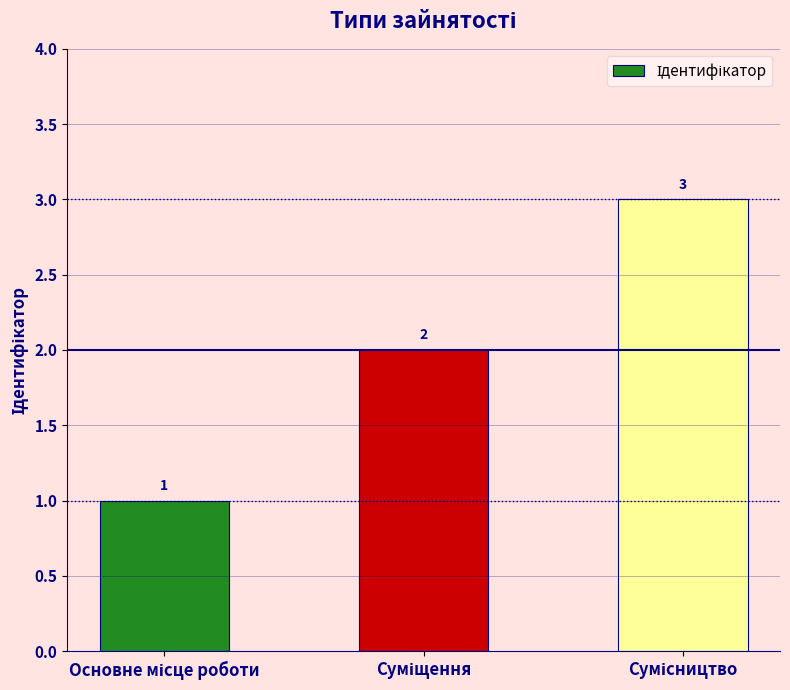

How many bars are there in total?

3